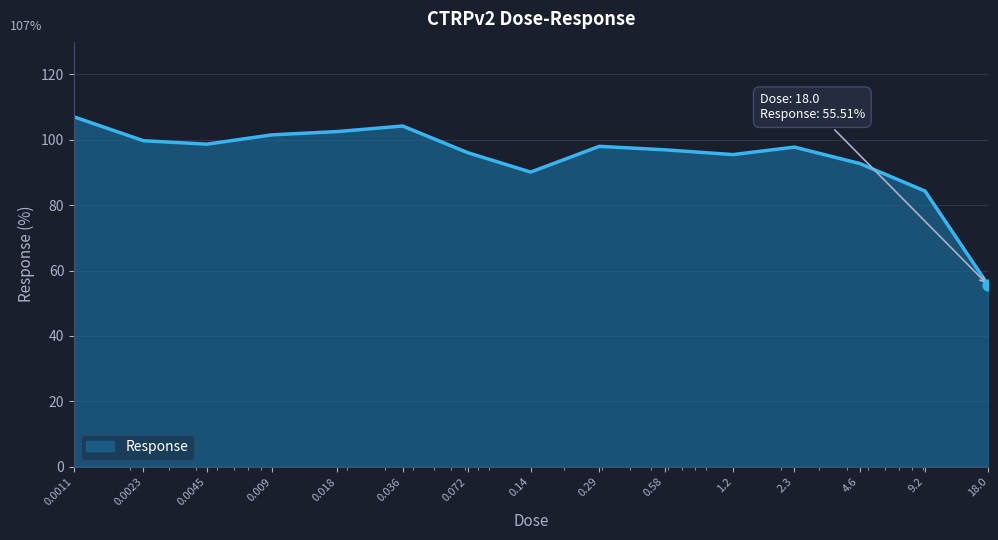

What is the difference between the maximum and minimum values?

51.5